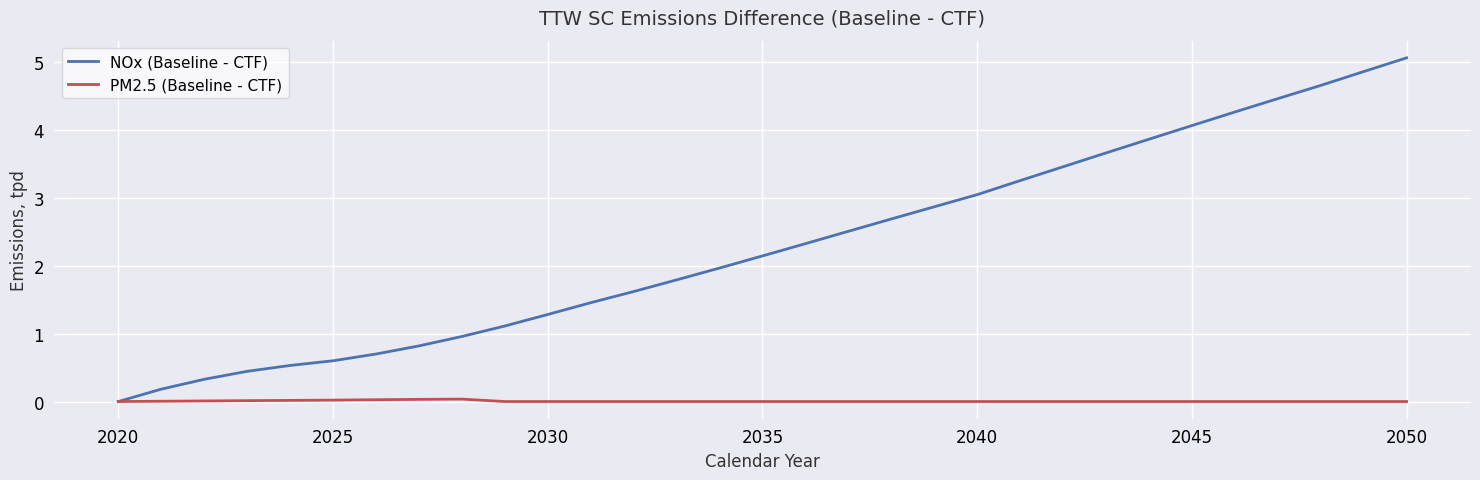

What is the sum of all PM2.5 (Baseline - CTF) values?

0.2